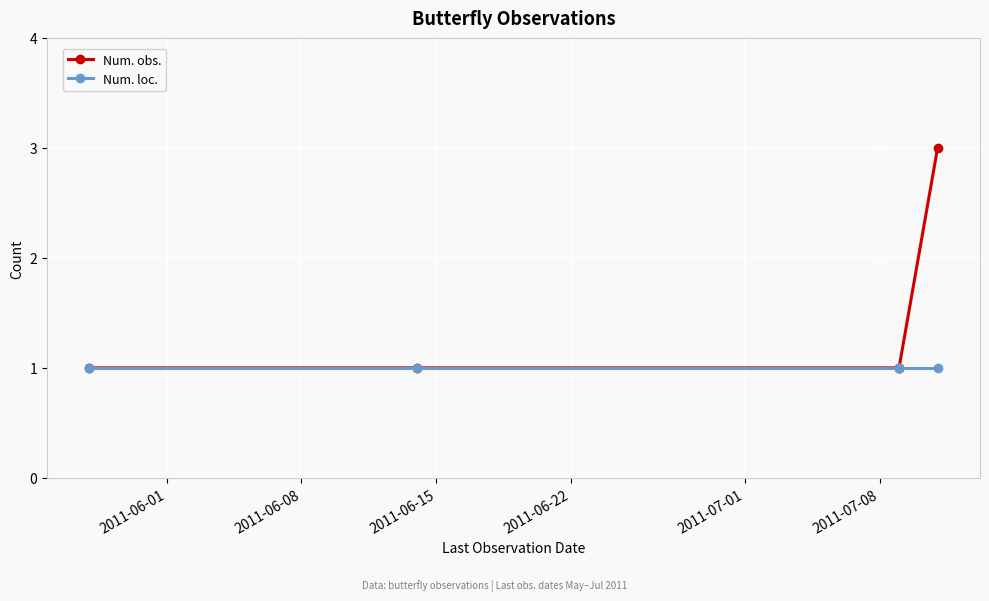

Which series has the largest total across all categories?

Num. obs.